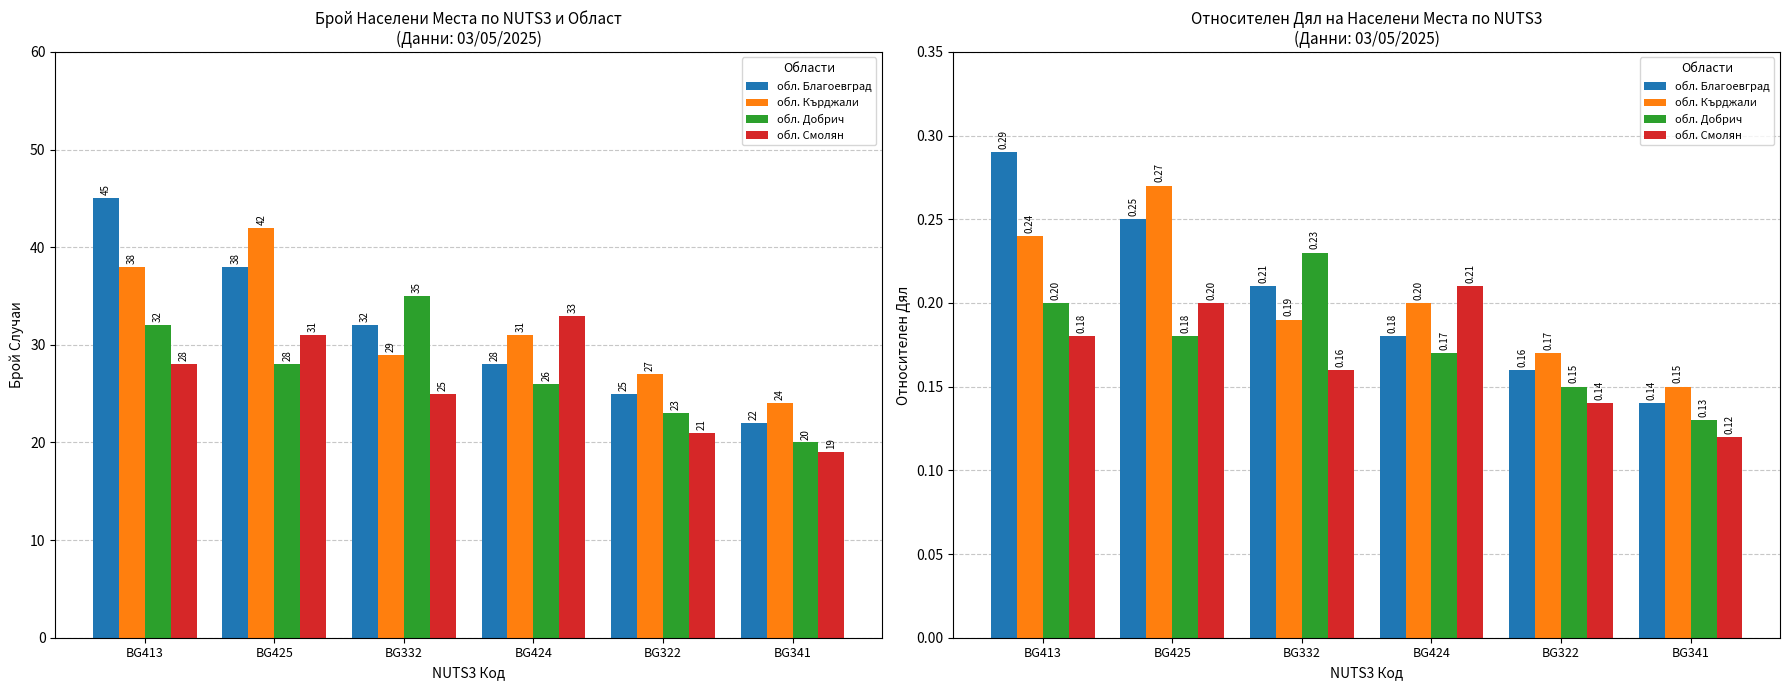

Reading left to right, extract all data points from this chart.

обл. Благоевград: 0.3	0.2	0.2	0.2	0.2	0.1
обл. Кърджали: 0.2	0.3	0.2	0.2	0.2	0.1
обл. Добрич: 0.2	0.2	0.2	0.2	0.1	0.1
обл. Смолян: 0.2	0.2	0.2	0.2	0.1	0.1